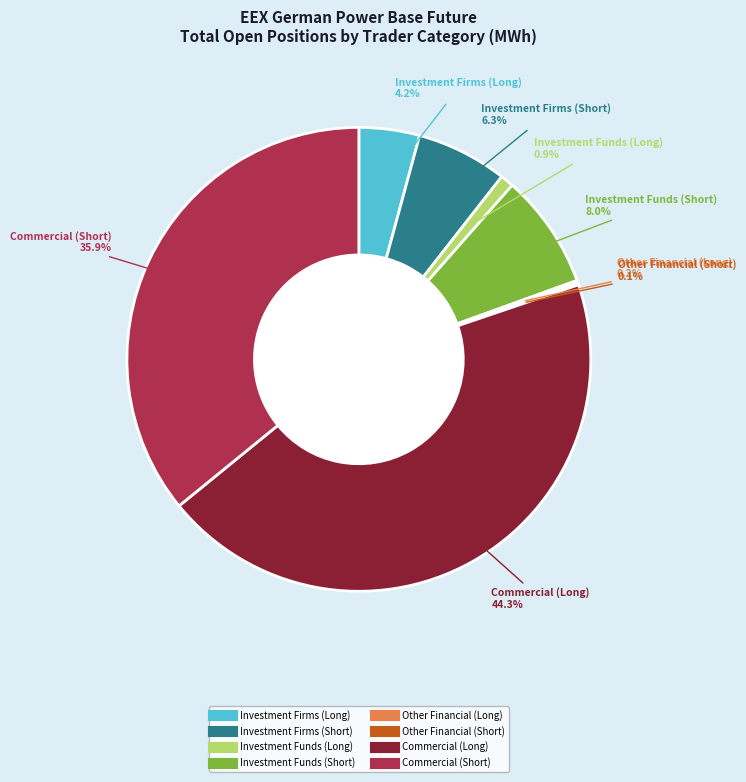

Between Investment Funds (Short) and Commercial (Short), which is larger?

Commercial (Short)